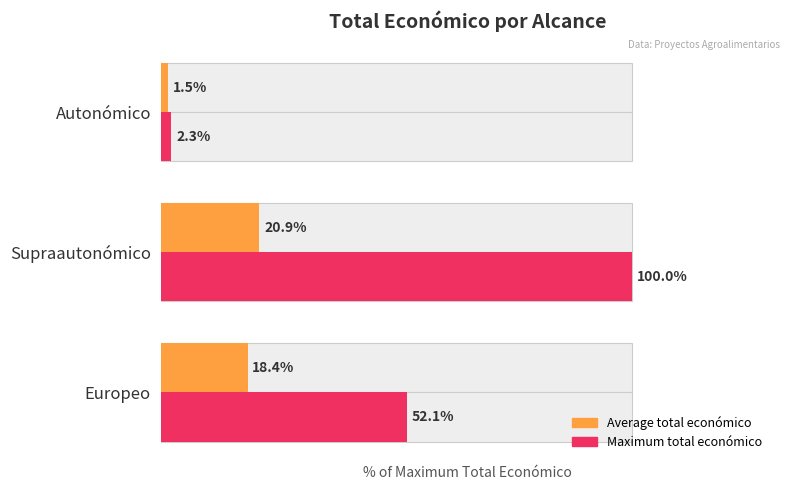

How many values in the Maximum total económico series are below 52?

1